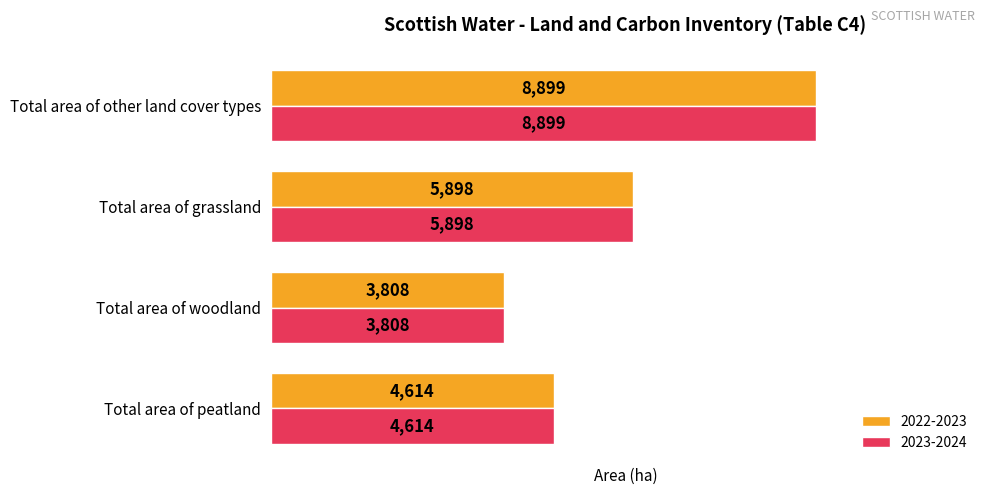

At which label is 2022-2023 closest to 6353?

Total area of grassland